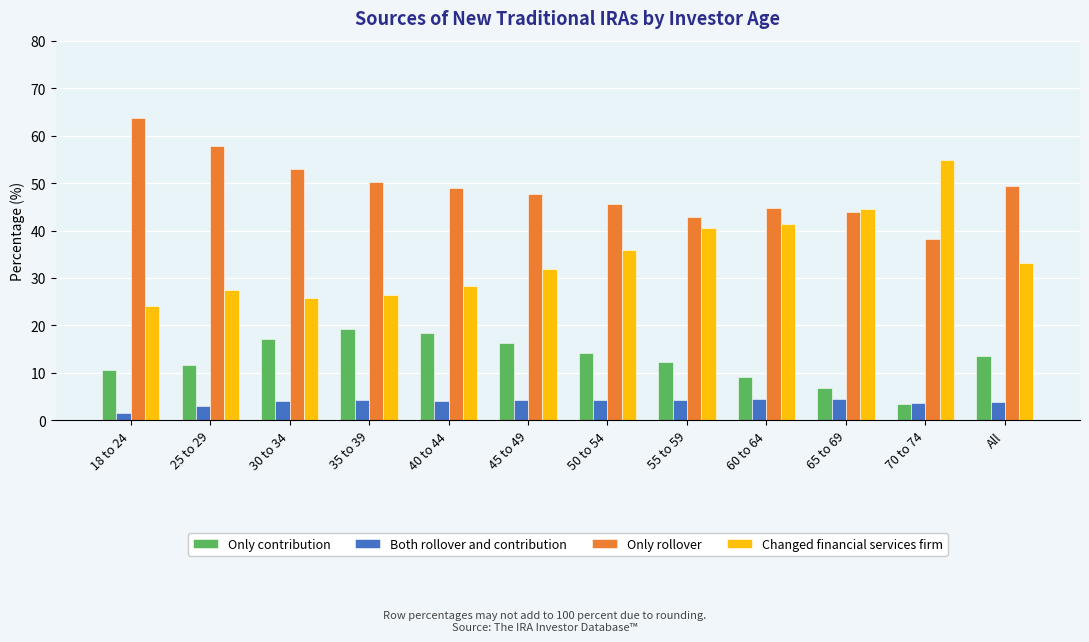

Does the chart contain any negative values?

No